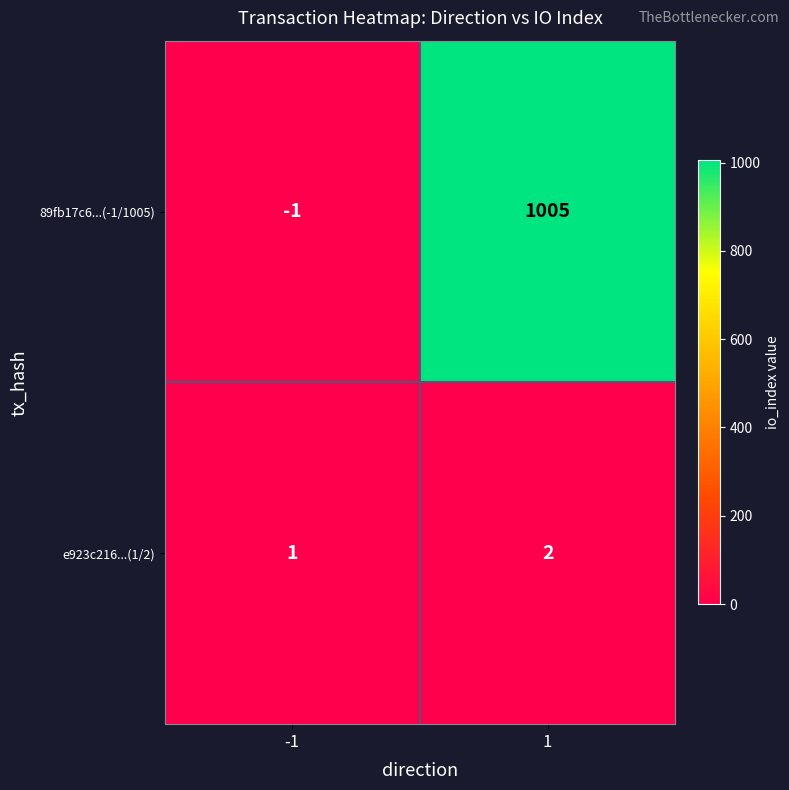

At which category is the sum across all series the highest?

1